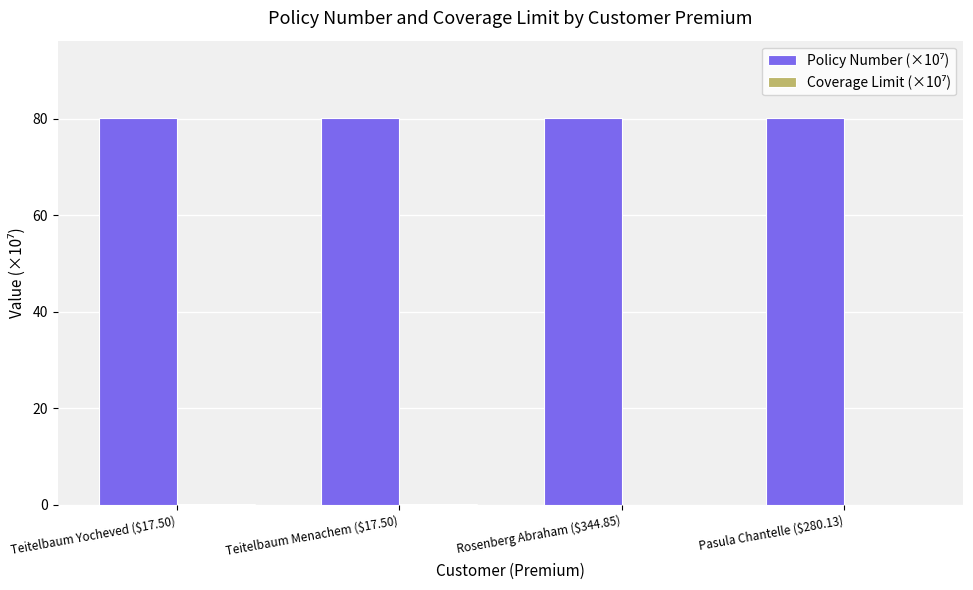

What is the maximum value shown in the chart?

80.2